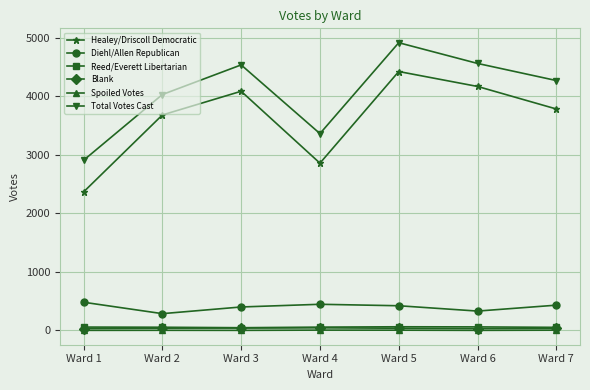

What is the average value of the Diehl/Allen Republican series?

398